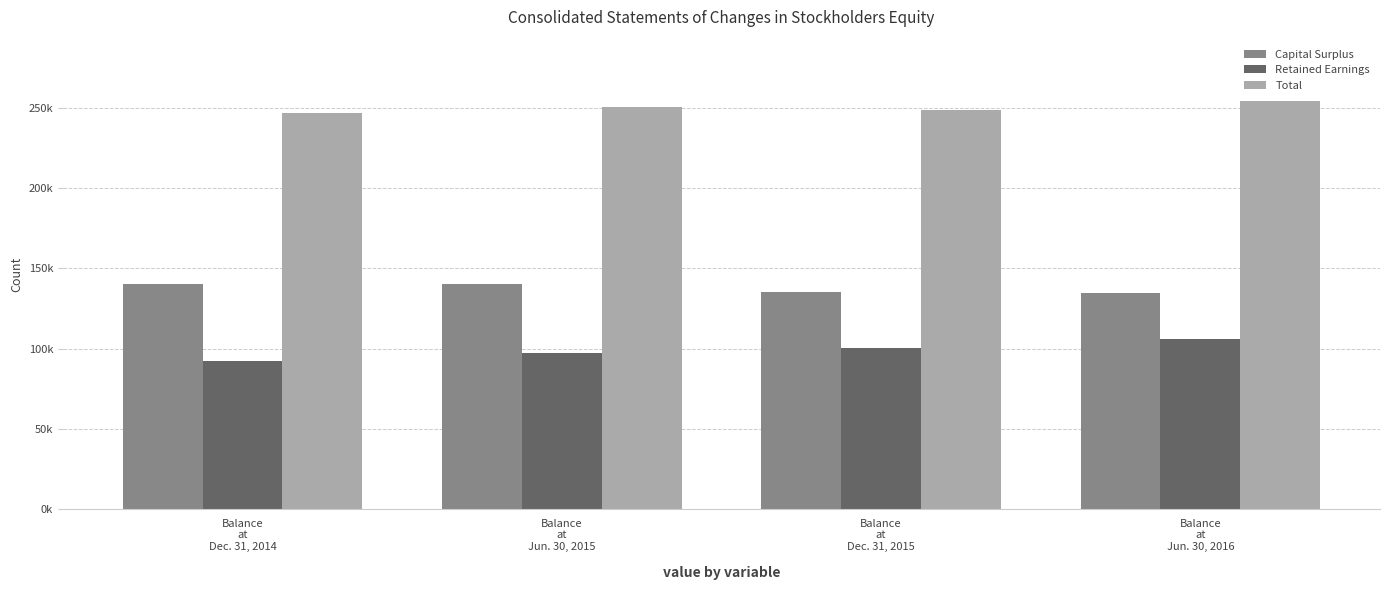

At Balance
at
Dec. 31, 2014, list the series in order from smallest to largest.

Retained Earnings, Capital Surplus, Total